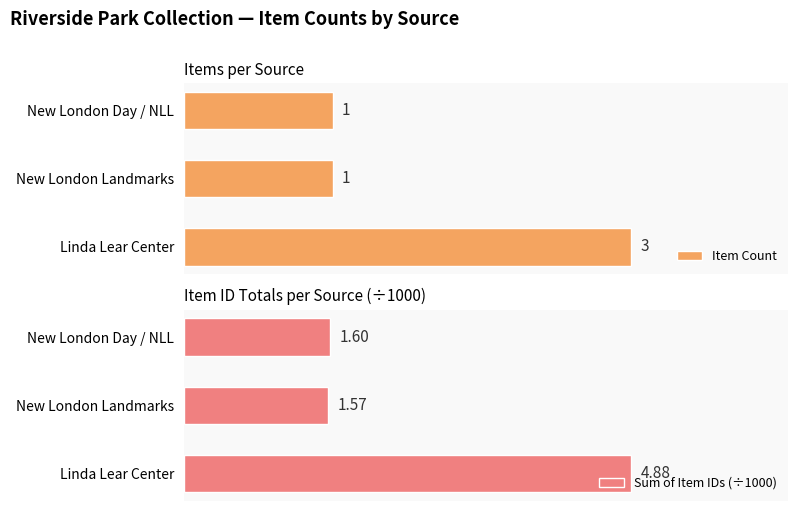

At which label does Item Count reach its peak?

Linda Lear Center